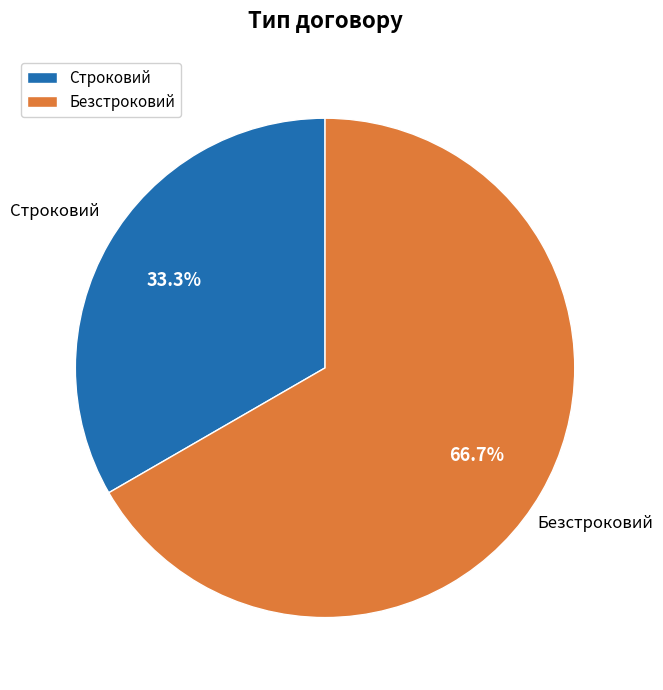

Is it true that Строковий is 33% of the pie?

True